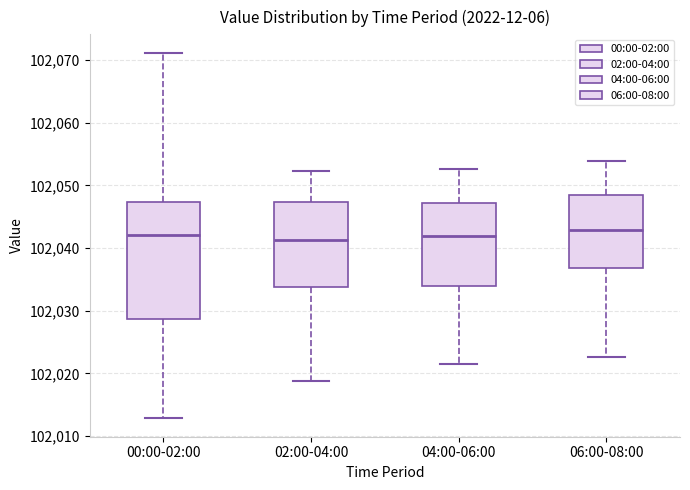

Where does the upper whisker of the box for 04:00-06:00 end on the y-axis? The values are not printed on the chart, so give them approximately, as read against the axis.

102053